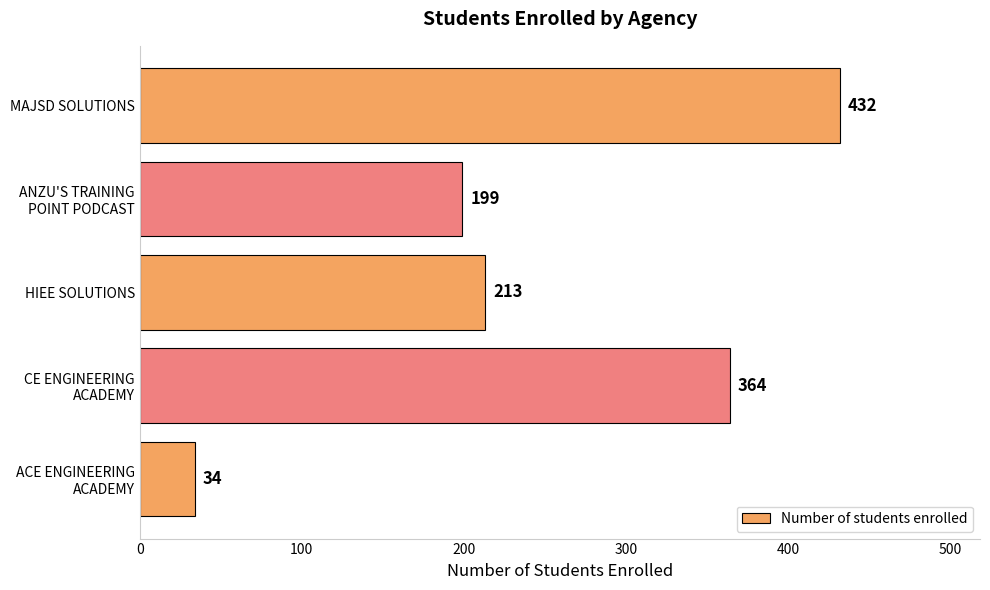

List the labels in order of value, largest first.

MAJSD SOLUTIONS, CE ENGINEERING
ACADEMY, HIEE SOLUTIONS, ANZU'S TRAINING
POINT PODCAST, ACE ENGINEERING
ACADEMY